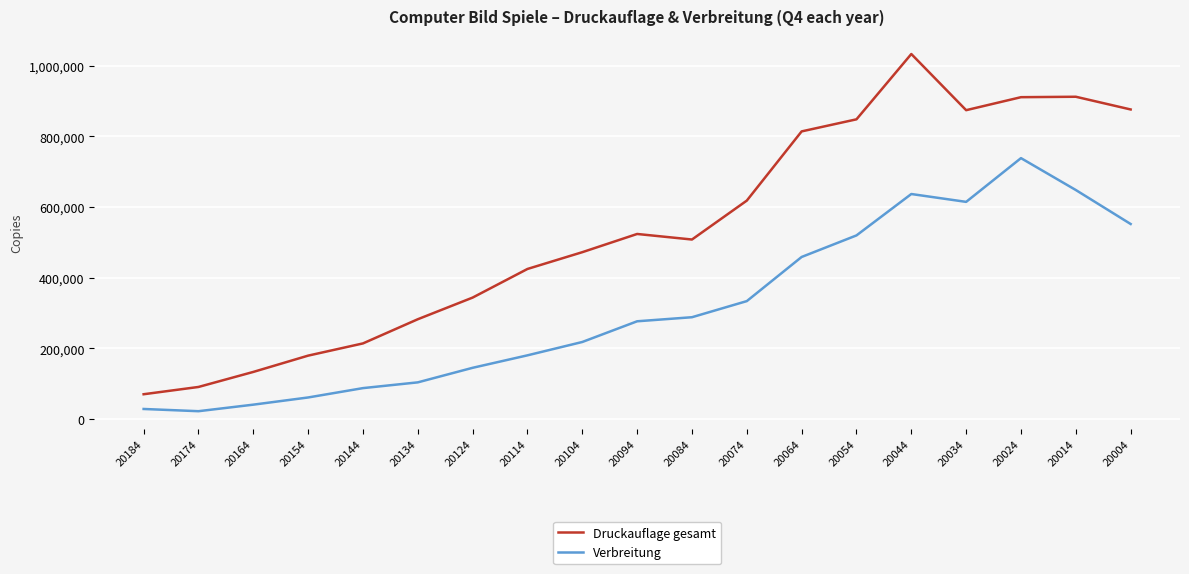

True or false: Druckauflage gesamt and Verbreitung cross at least once.

False